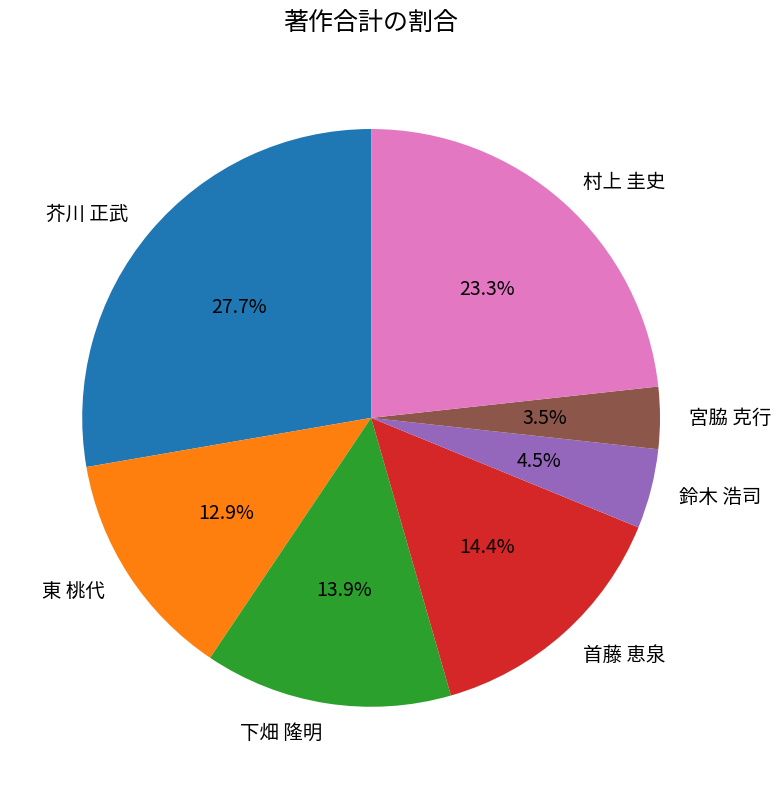

To the nearest percent, what is the combined percentage of 東 桃代 and 村上 圭史?

36%